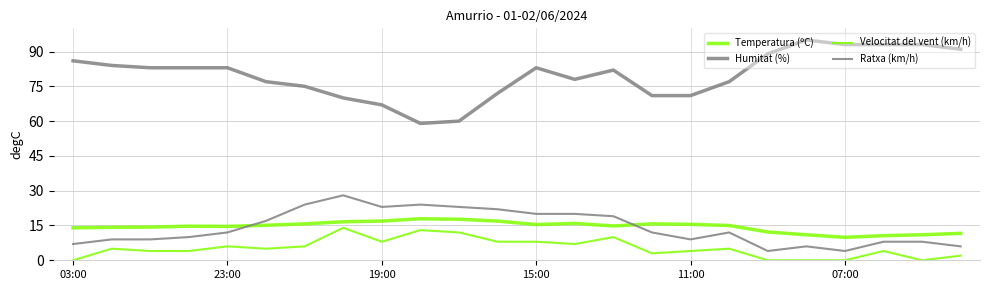

True or false: Humitat (%) and Temperatura (ºC) cross at least once.

False